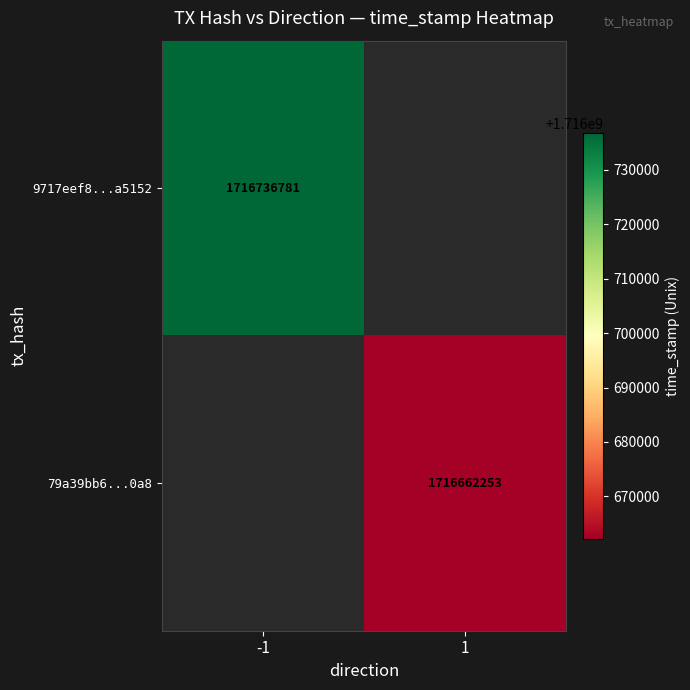

The 79a39bb6...0a8 series shows 1716662253 at 1. True or false?

True